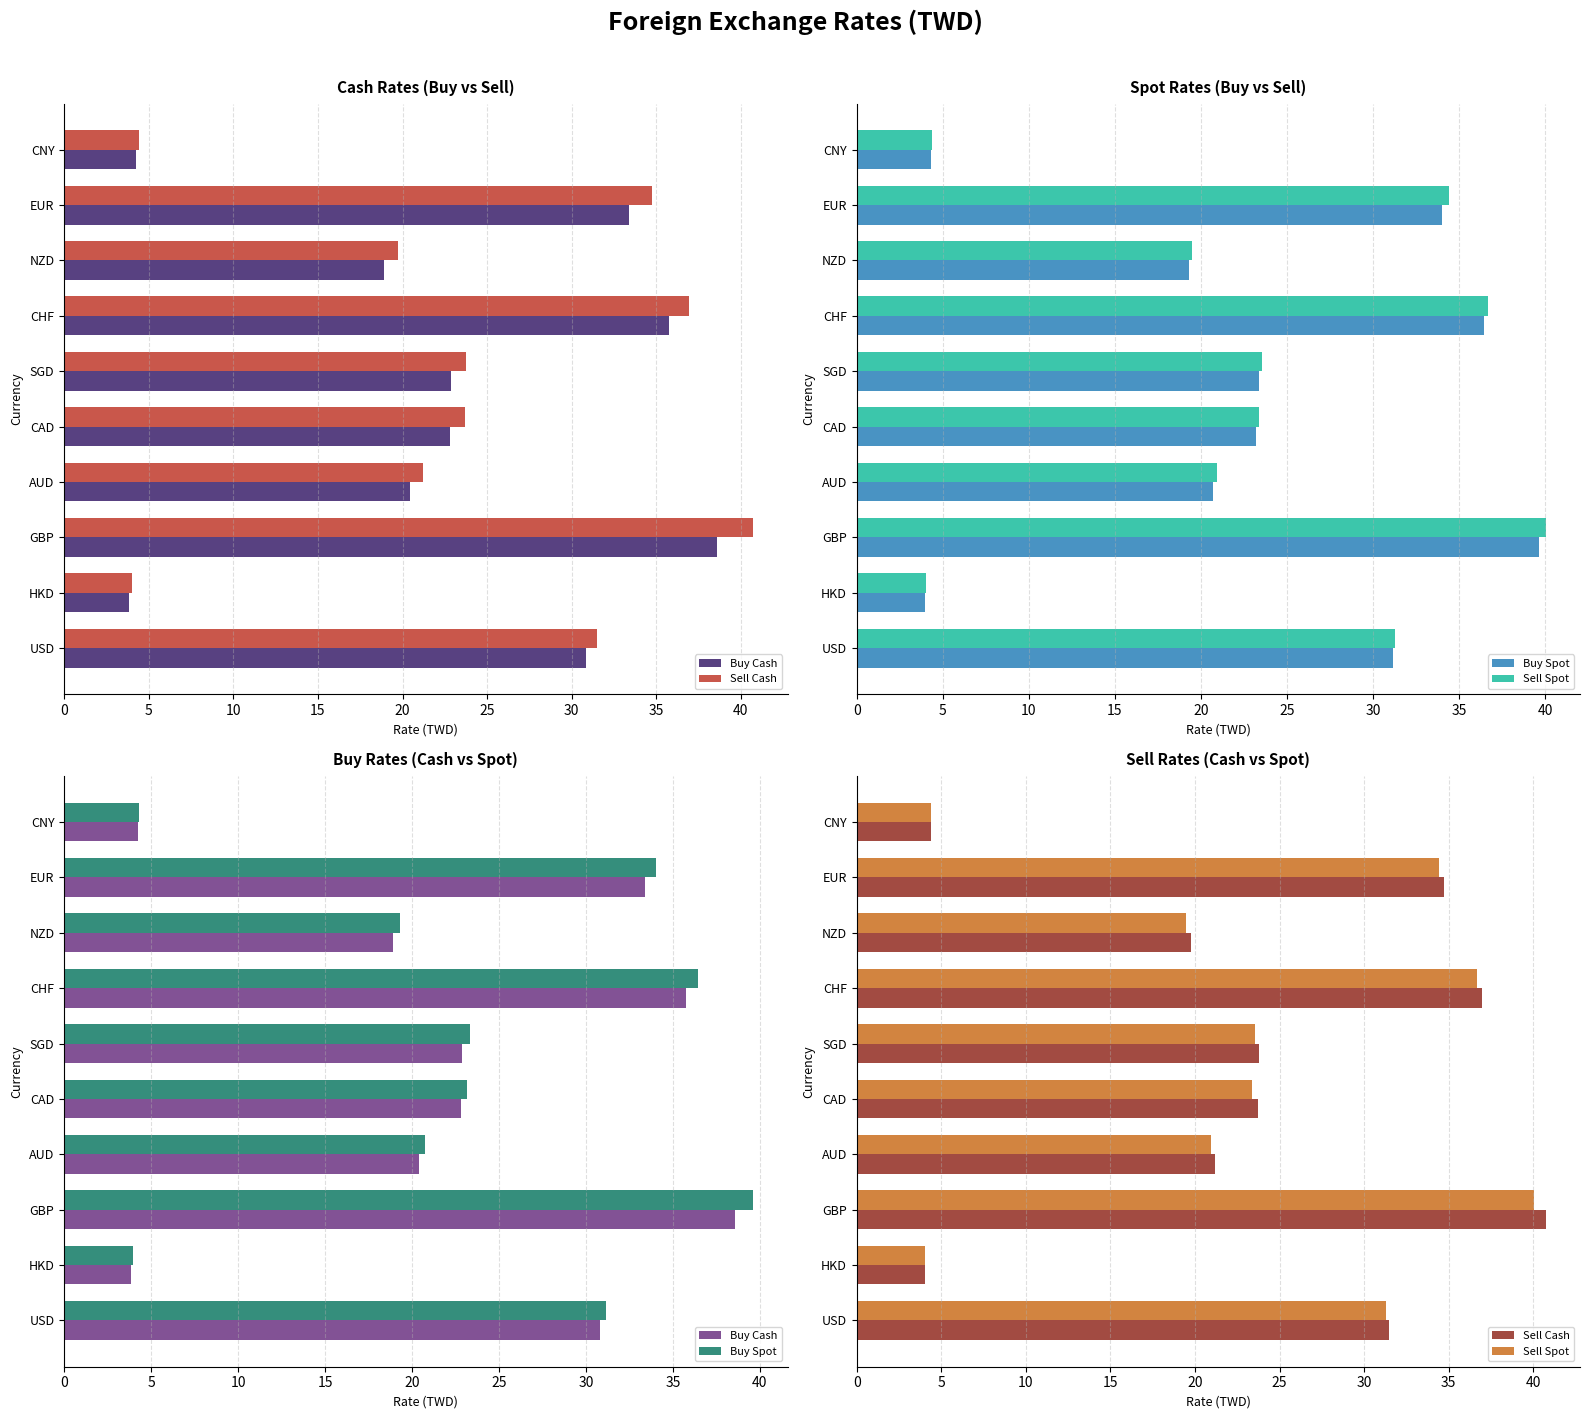

What is the approximate value of Sell Cash at CAD?

23.7